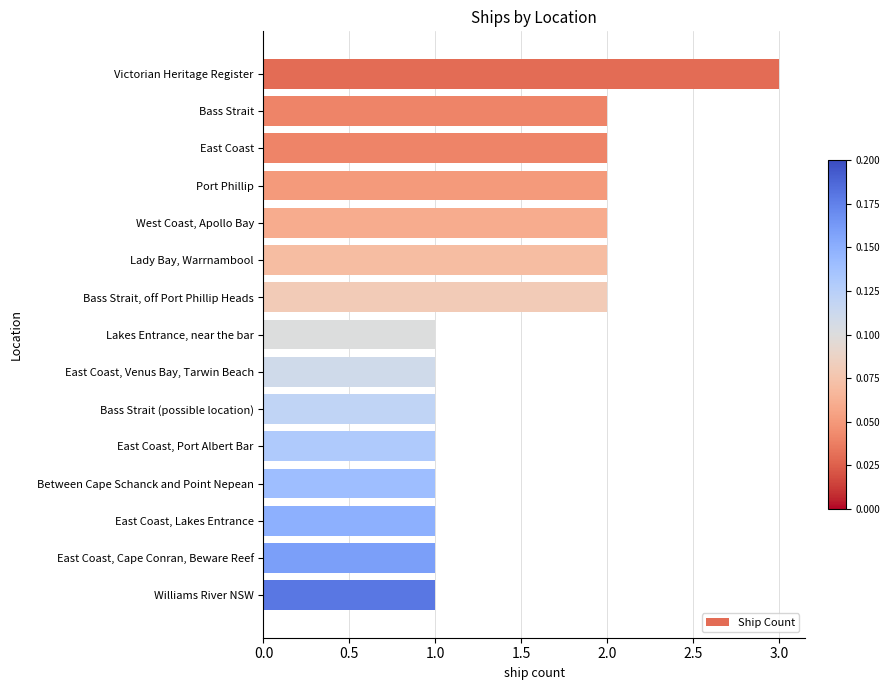

Reading bottom to top, transcribe all the data shown in this chart.

1	1	1	1	1	1	1	1	2	2	2	2	2	2	3